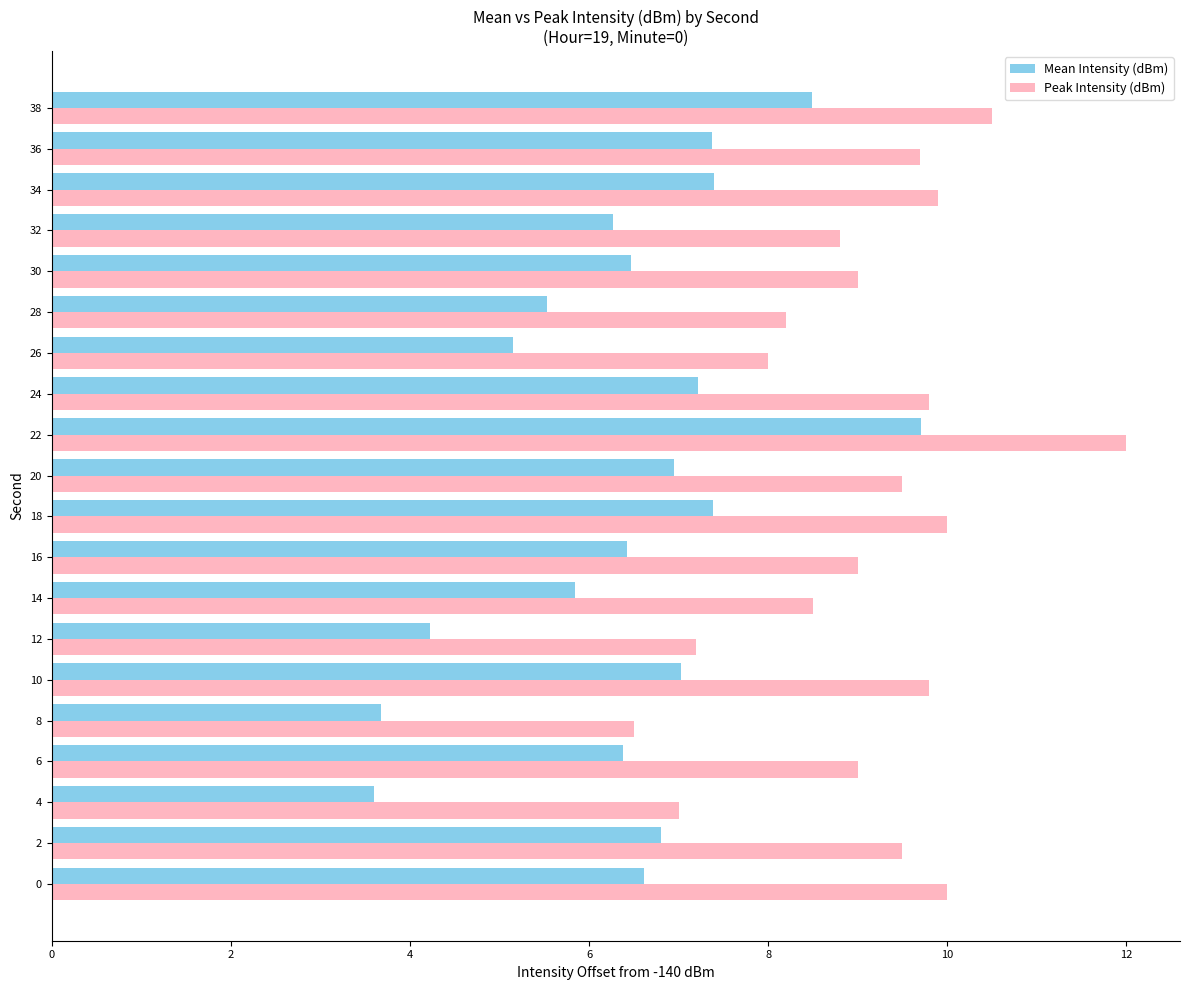

Rank the series at 14 from highest to lowest value.

Peak Intensity (dBm), Mean Intensity (dBm)